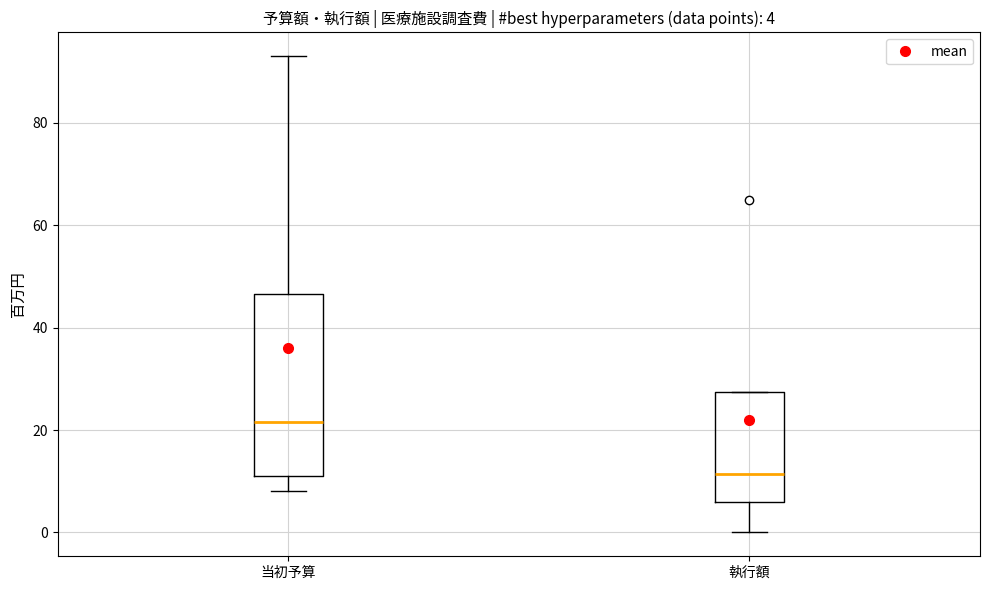

Comparing the boxes themselves (not the whiskers), which one is the tallest?

当初予算